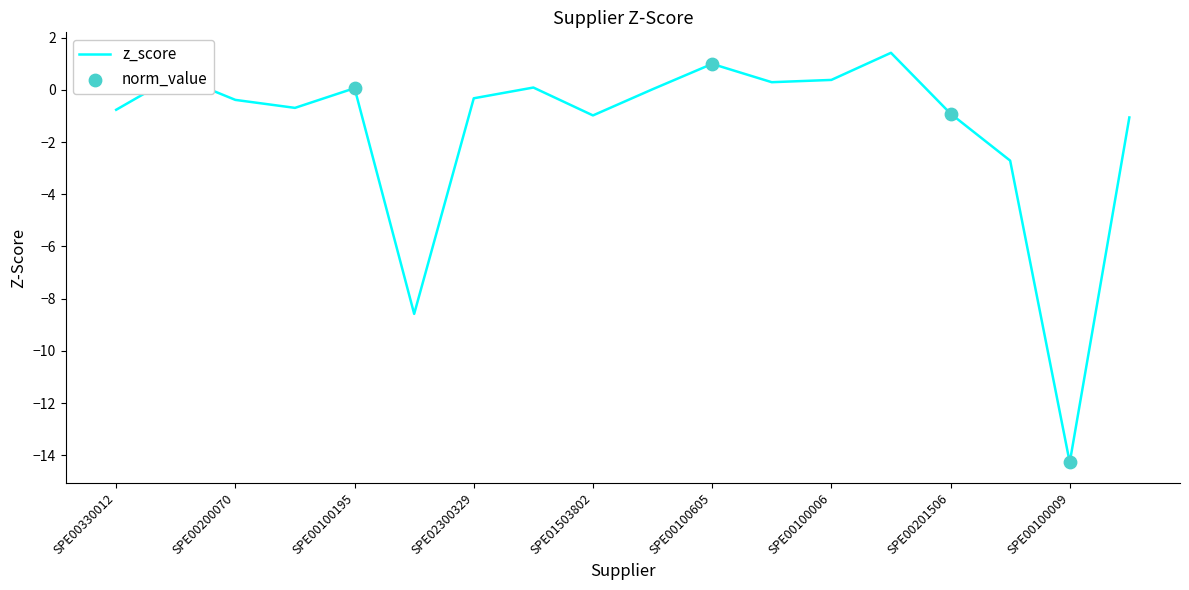

What is the smallest value displayed?

-14.3